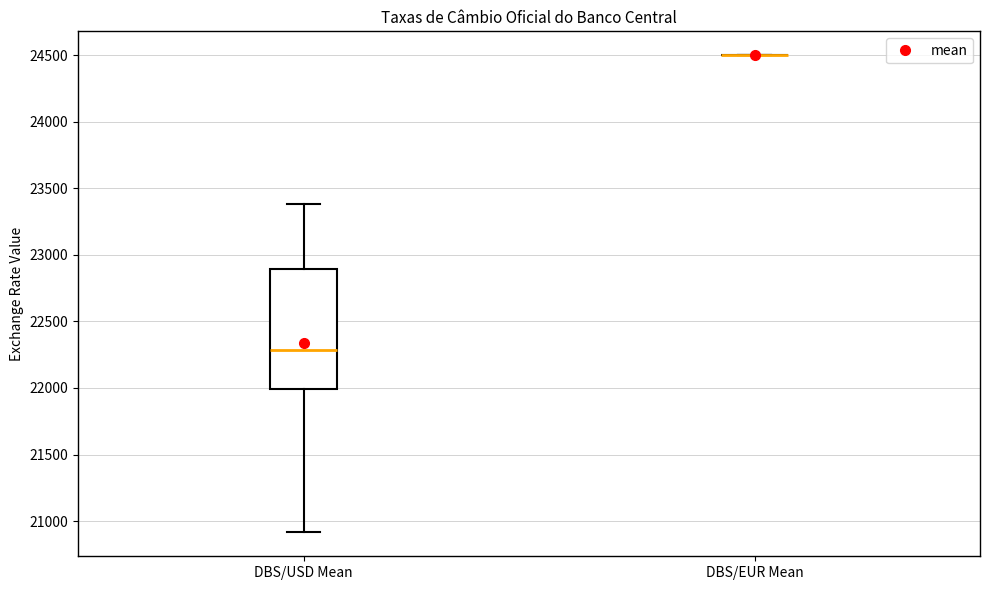

Reading left to right, transcribe this box plot: for each box, give where its median line is, the range the box spans, and where its two whiskers end, as read against the y-axis. The values are not printed on the chart, so give them approximately, as read against the axis.

DBS/USD Mean: median 22300, box 22000 to 22900, whiskers 20900 to 23400
DBS/EUR Mean: box collapsed to a line at 24500, whiskers 24500 to 24500